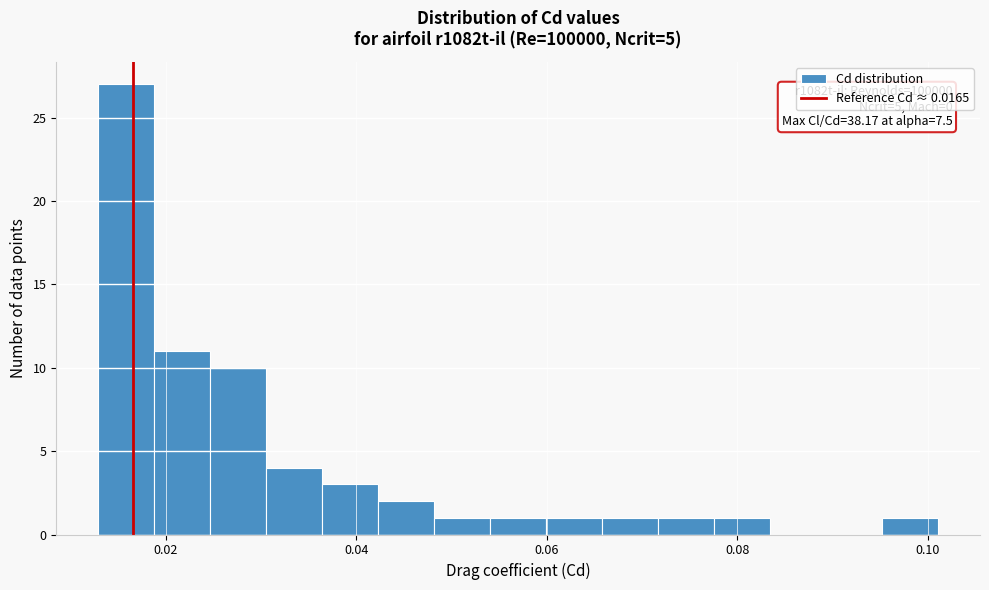

Around what value on the x-axis is the tallest bar? Give the approximate position of its centre, as read against the axis.

0.016